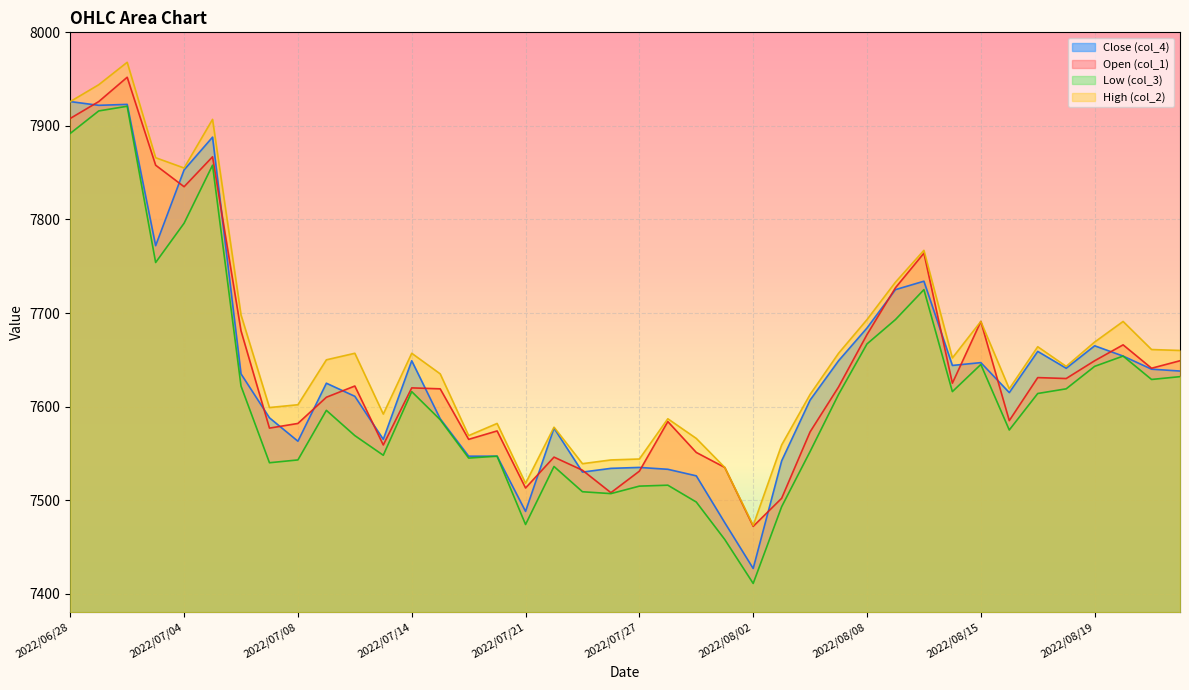

How many values in the col_3 series are below 7613?

20